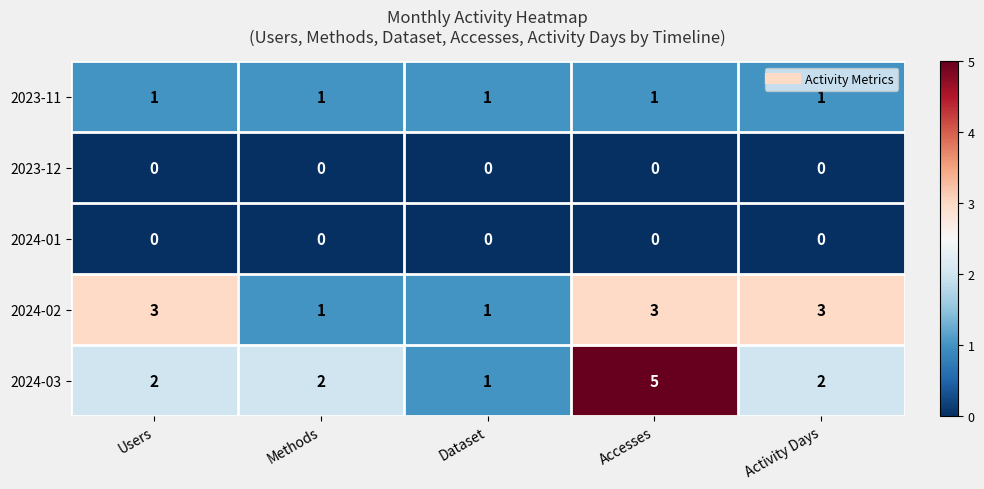

Reading left to right, what are all the values shown in this chart?

2023-11: Users=1	Methods=1	Dataset=1	Accesses=1	Activity Days=1
2023-12: Users=0	Methods=0	Dataset=0	Accesses=0	Activity Days=0
2024-01: Users=0	Methods=0	Dataset=0	Accesses=0	Activity Days=0
2024-02: Users=3	Methods=1	Dataset=1	Accesses=3	Activity Days=3
2024-03: Users=2	Methods=2	Dataset=1	Accesses=5	Activity Days=2